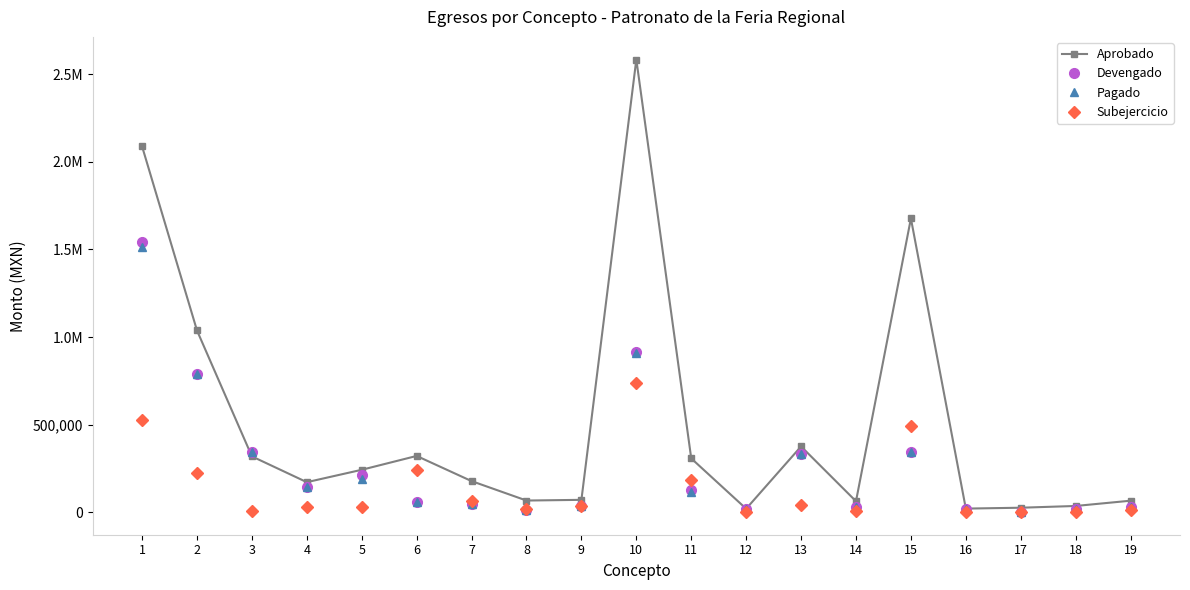

What is the minimum value for Devengado?

96.0